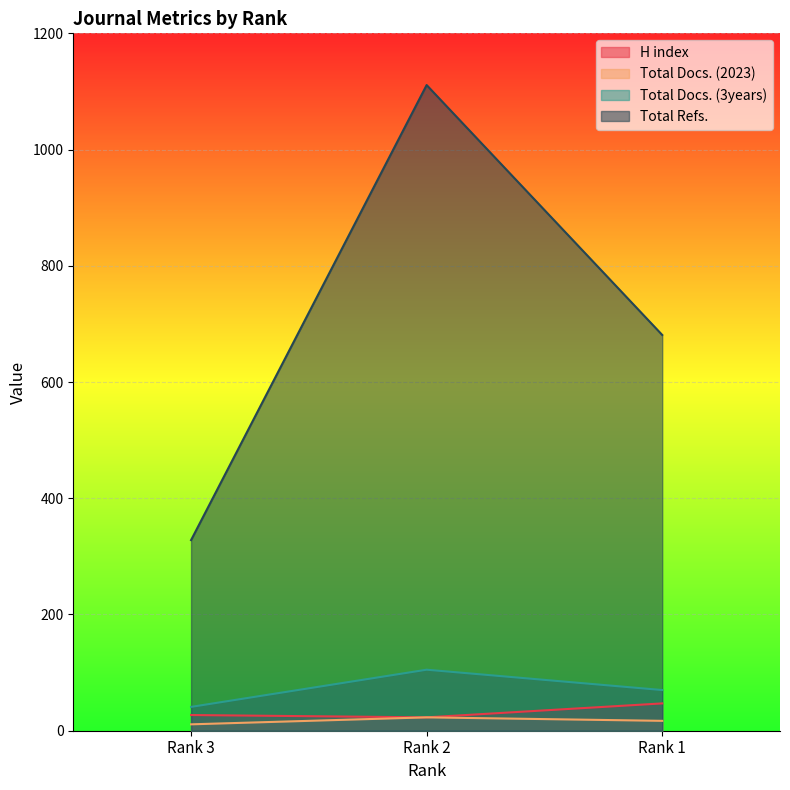

Reading right to left, list all the values displayed in this chart.

H index: 47	23	27
Total Docs. (2023): 17	23	11
Total Docs. (3years): 70	105	41
Total Refs.: 681	1111	328